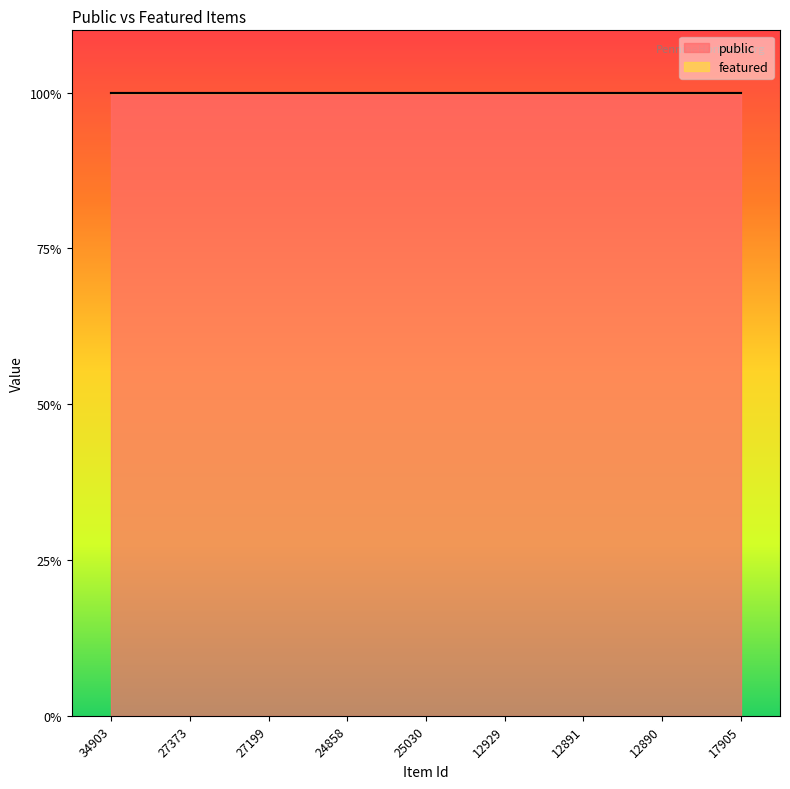

List the labels in order of public value, smallest first.

34903, 27373, 27199, 24858, 25030, 12929, 12891, 12890, 17905